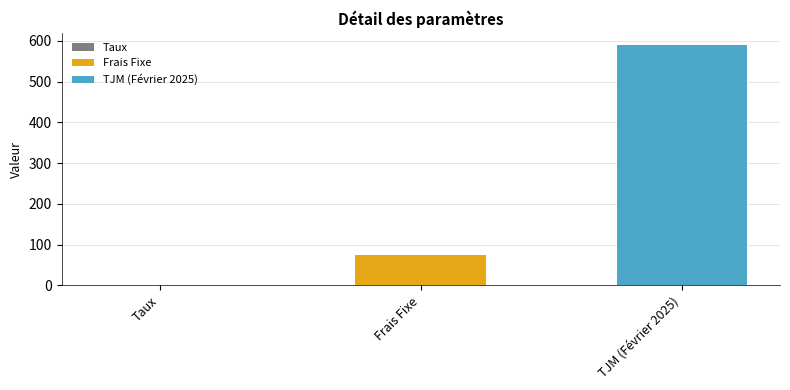

The chart shows a value of 75.0 at Frais Fixe. True or false?

True